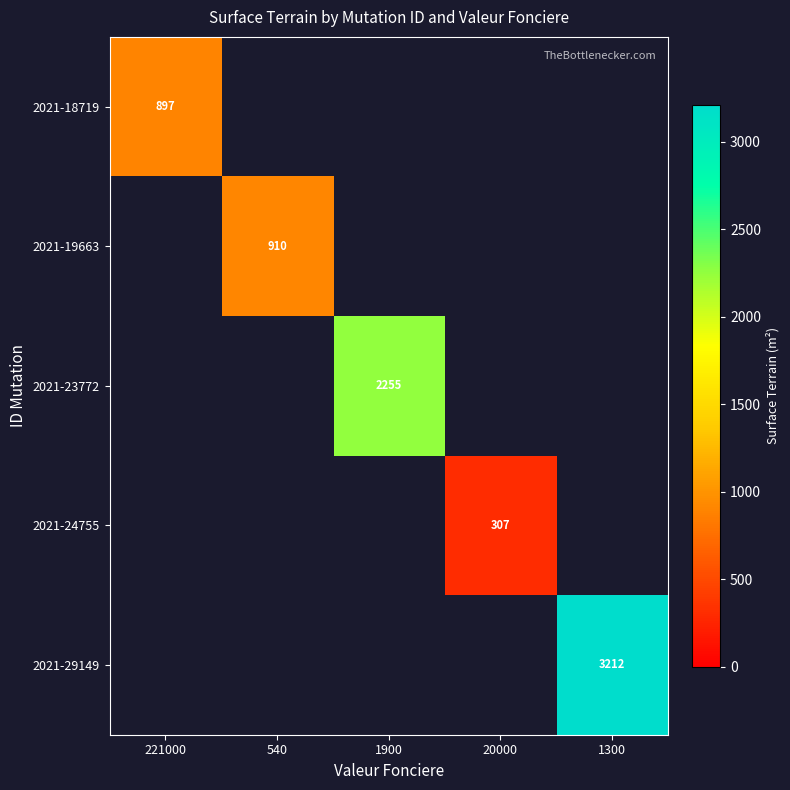

At which category does the chart reach its minimum across all series?

20000